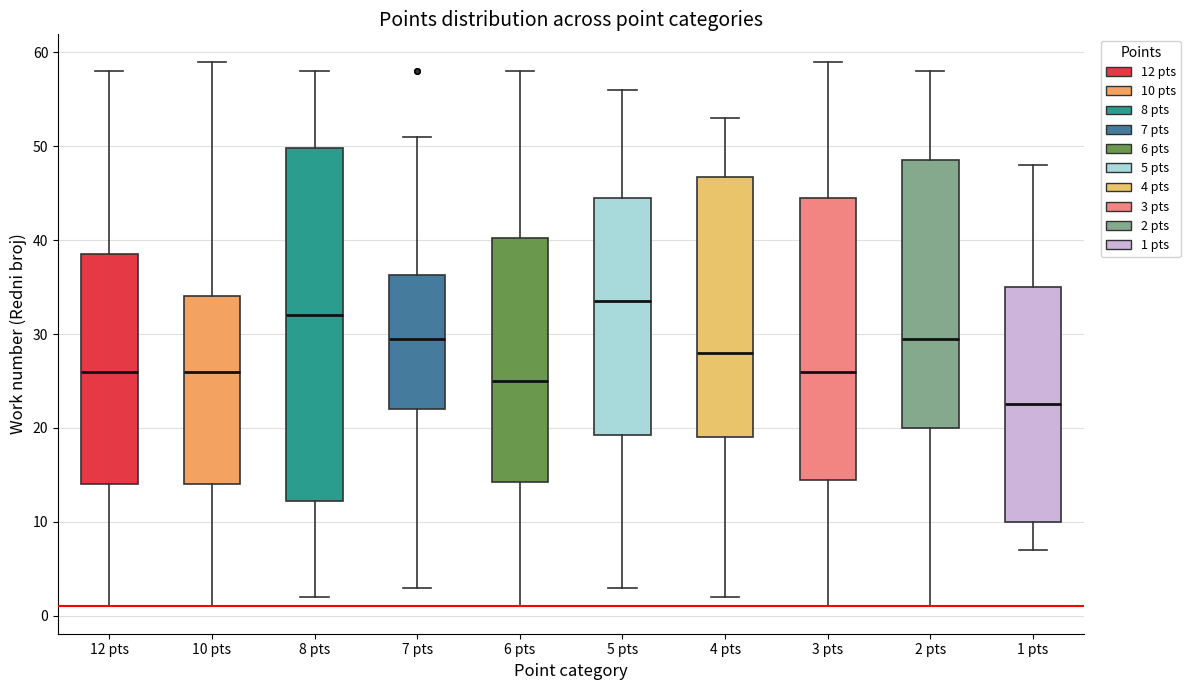

Reading left to right, transcribe this box plot: for each box, give where its median line is, the range the box spans, and where its two whiskers end, as read against the y-axis. The values are not printed on the chart, so give them approximately, as read against the axis.

12 pts: median 26, box 14 to 39, whiskers 1 to 58
10 pts: median 26, box 14 to 34, whiskers 1 to 59
8 pts: median 32, box 12 to 50, whiskers 2 to 58
7 pts: median 30, box 22 to 36, whiskers 3 to 51
6 pts: median 25, box 14 to 40, whiskers 1 to 58
5 pts: median 34, box 19 to 45, whiskers 3 to 56
4 pts: median 28, box 19 to 47, whiskers 2 to 53
3 pts: median 26, box 15 to 45, whiskers 1 to 59
2 pts: median 30, box 20 to 49, whiskers 1 to 58
1 pts: median 23, box 10 to 35, whiskers 7 to 48